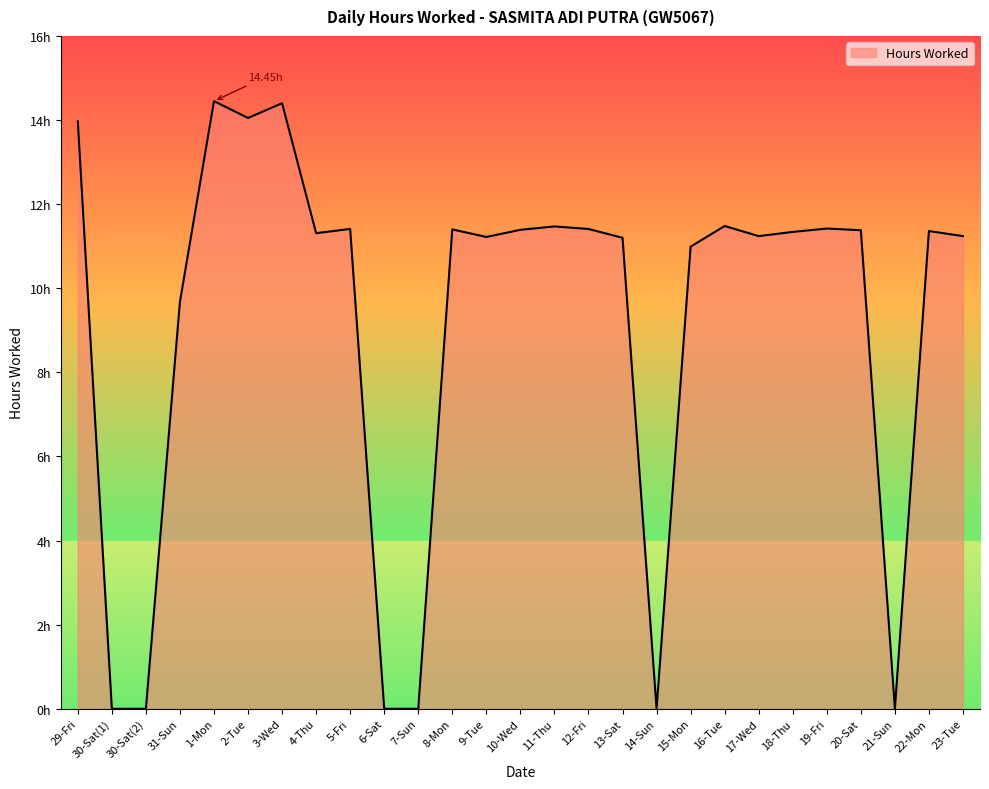

What is the difference between the maximum and second lowest values?

14.4